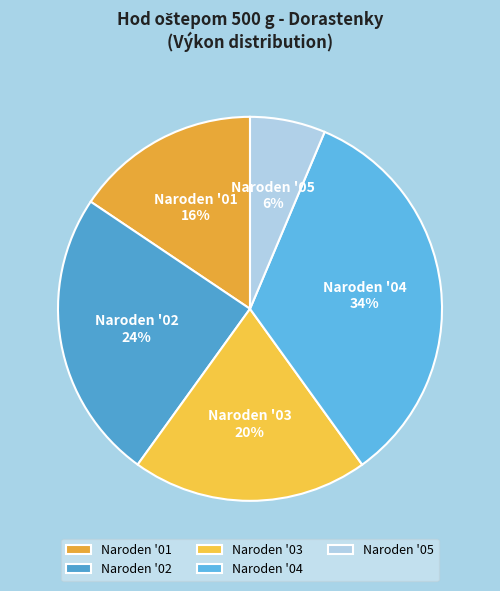

Is there any slice that represents more than half of the pie?

No